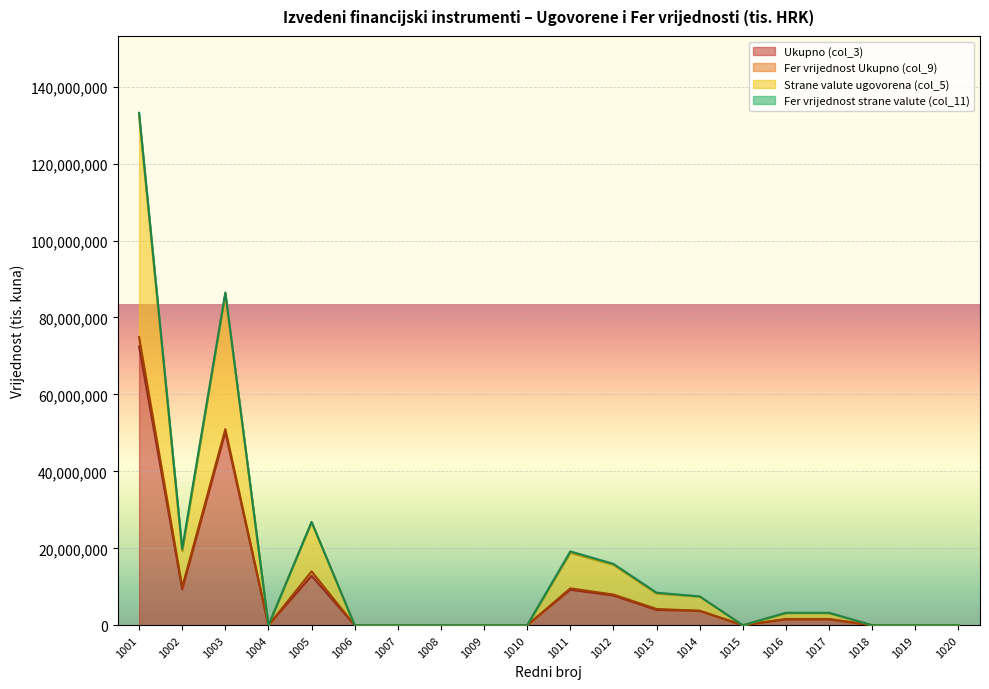

What is the difference between the maximum and second lowest values in the Ukupno (col_3) series?

72453272